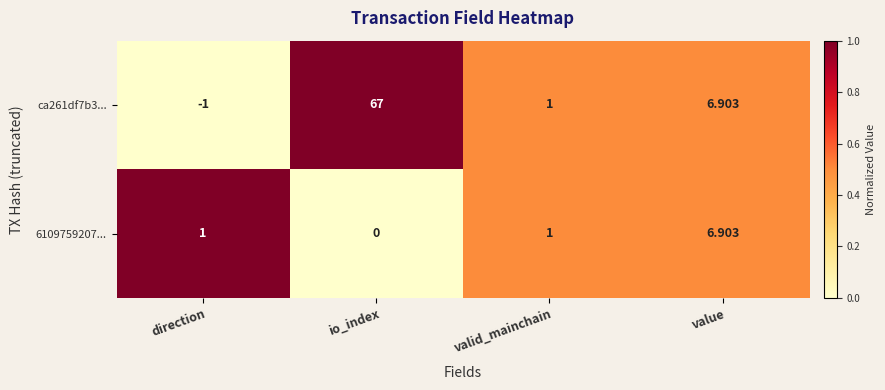

At how many categories does at least one series exceed 0?

4